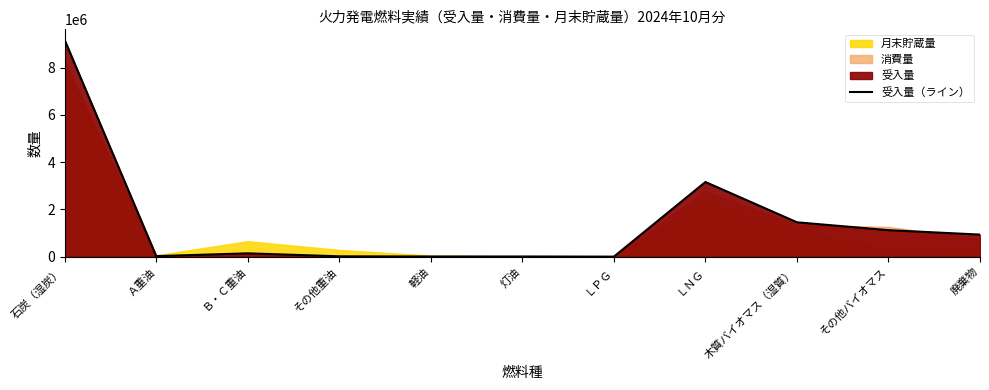

What is the greatest value displayed?

9162586.8